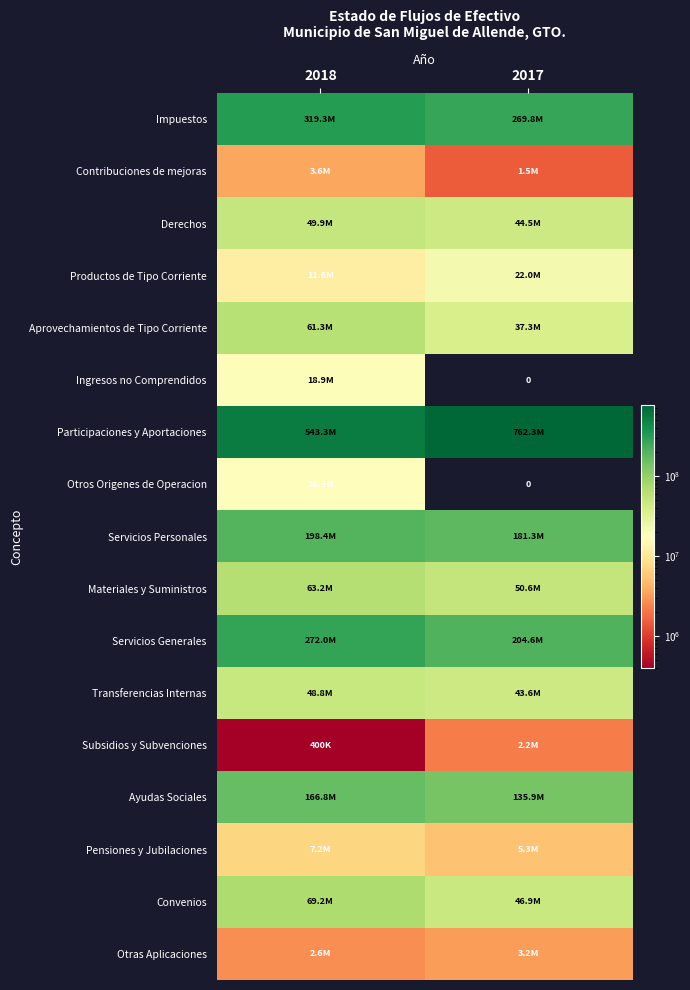

The value of Convenios at 2018 is 69160221.5. True or false?

True